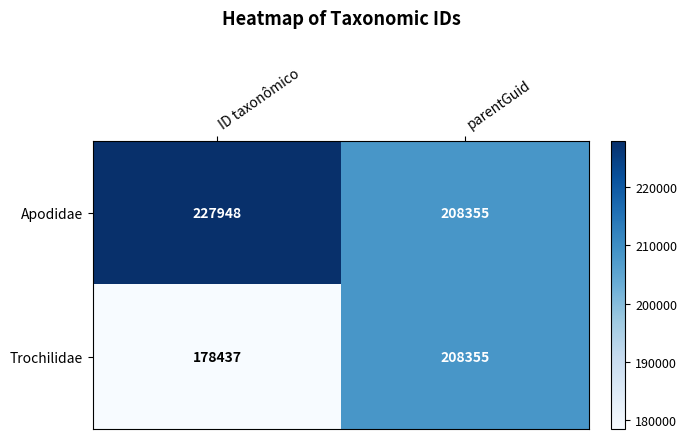

List the series in order of their overall mean, lowest first.

Trochilidae, Apodidae